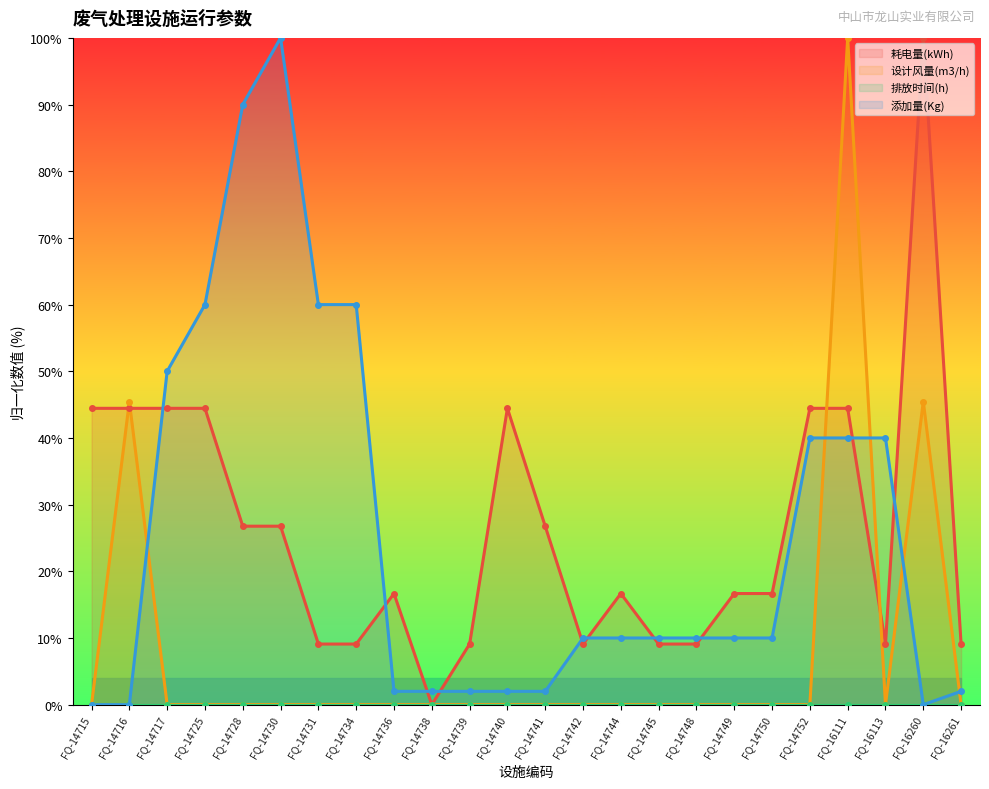

Which label corresponds to the smallest value in the chart?

FQ-14738